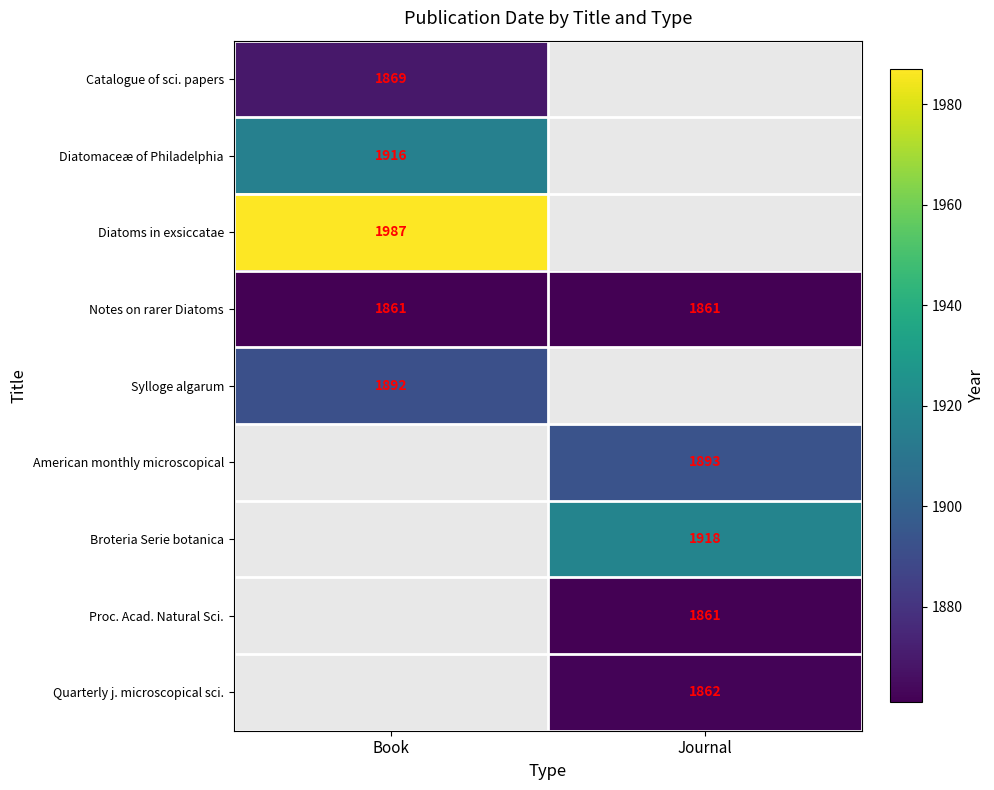

At which category does the chart reach its peak across all series?

Book